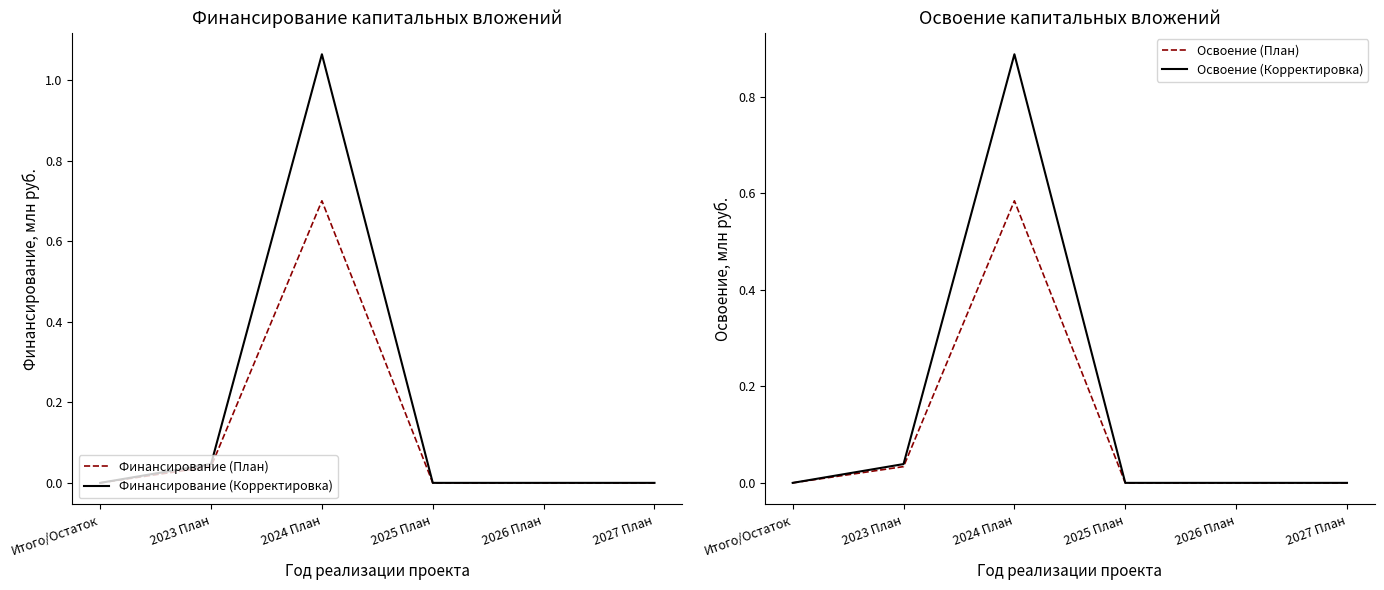

True or false: Финансирование (Корректировка) and Финансирование (План) cross at least once.

False